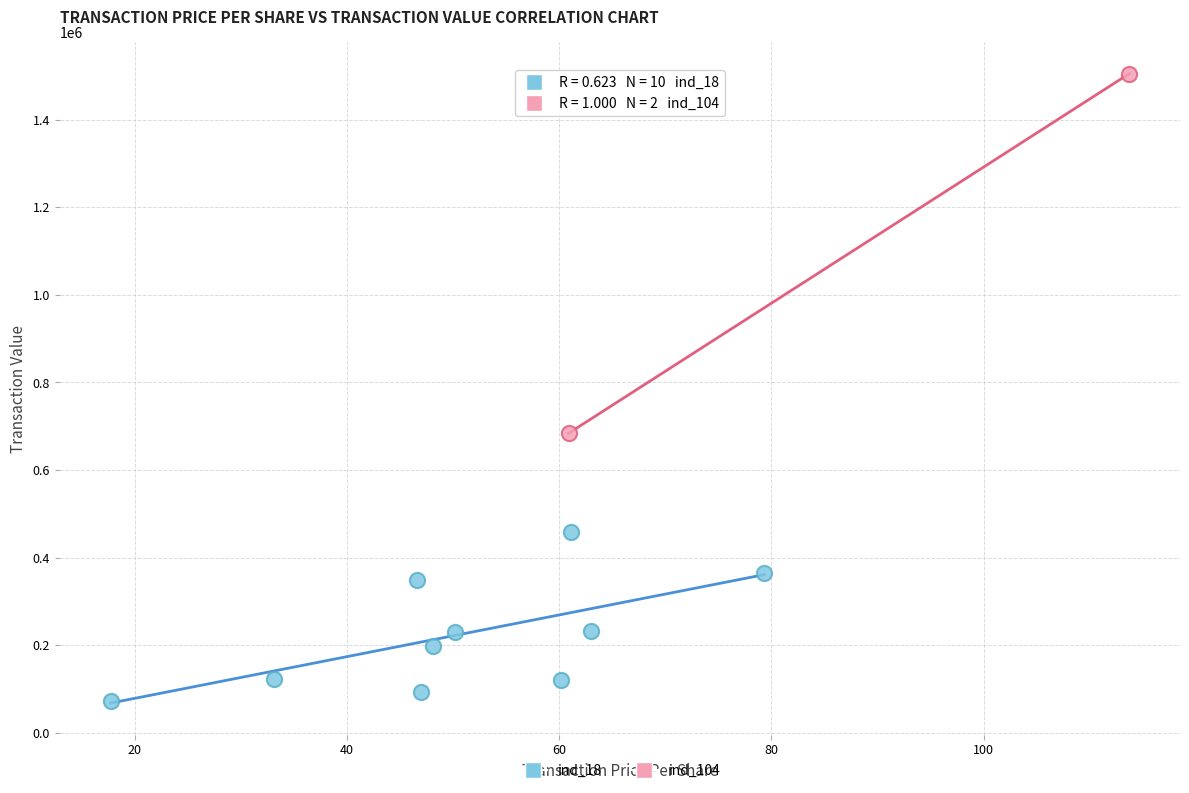

What are all the series names shown in the legend?

ind_18, ind_104